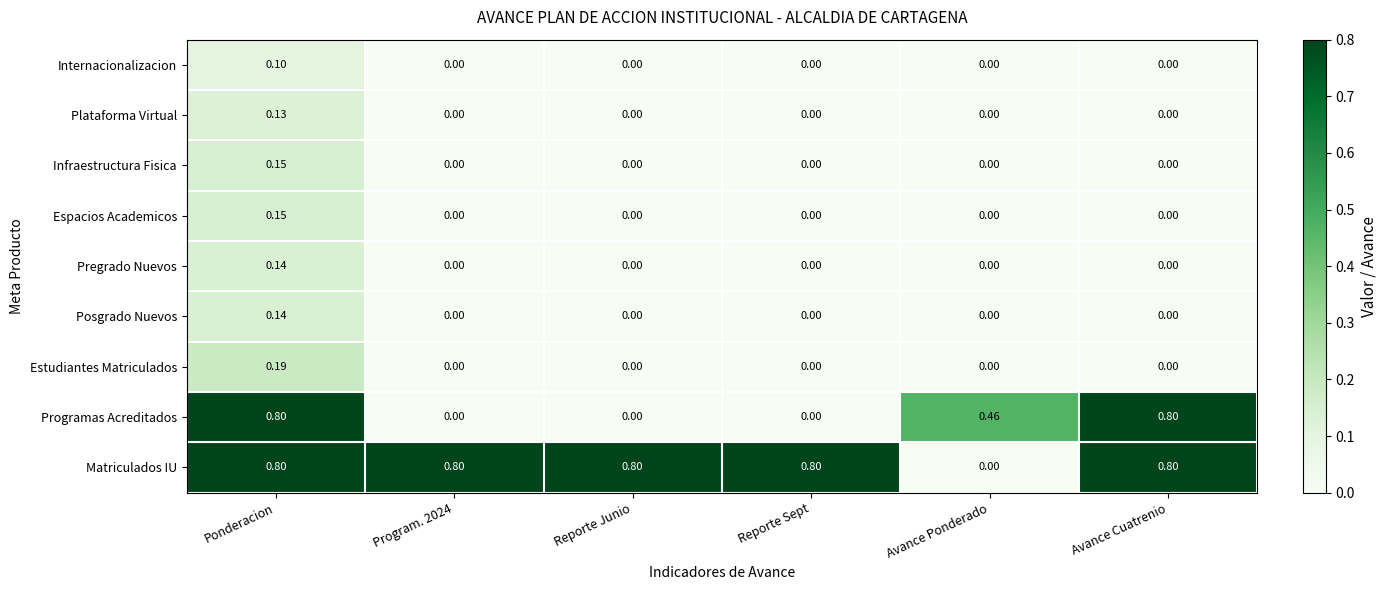

At which category is the sum across all series the highest?

Ponderacion